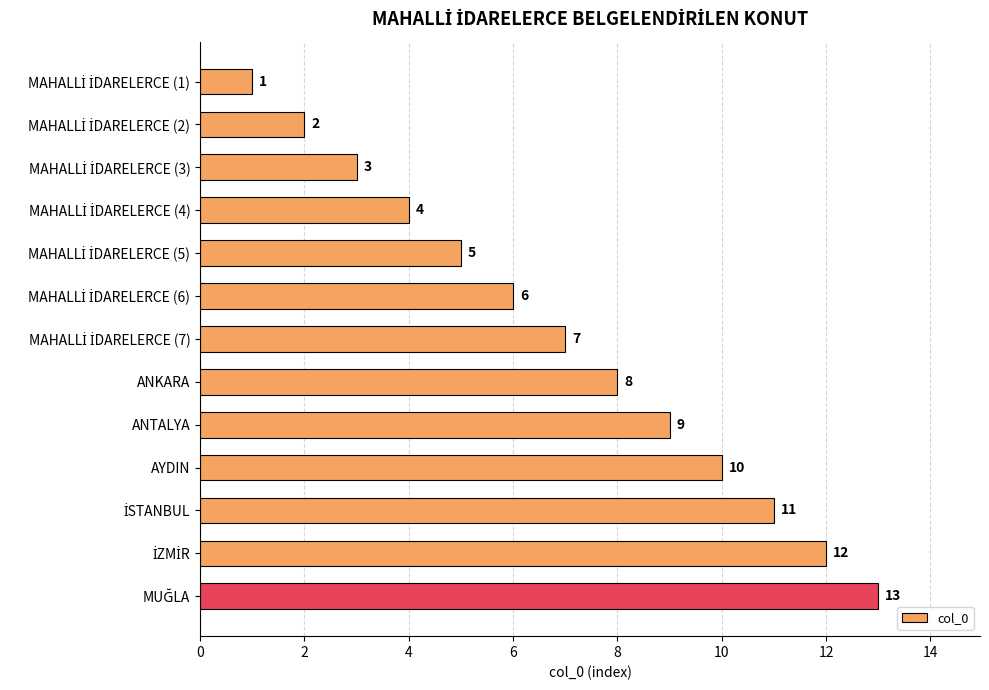

What is the average value?

7